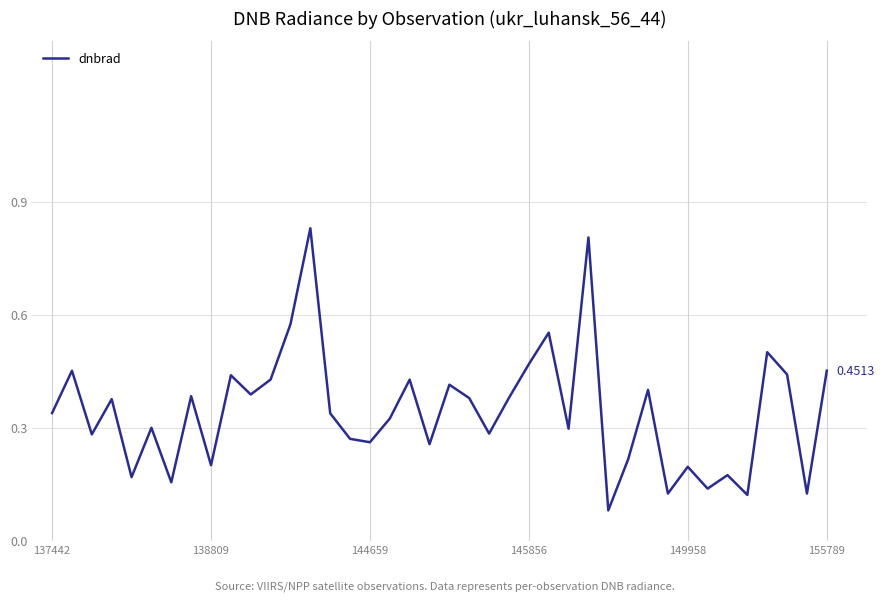

True or false: there are more than 2 points higher than both neighbors.

True